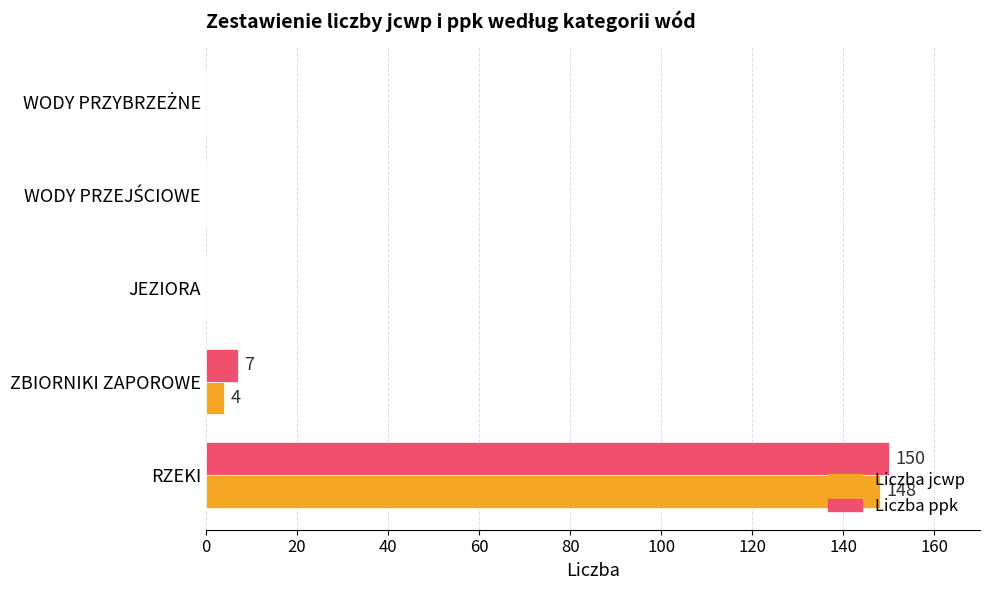

How many distinct data groups are displayed?

2